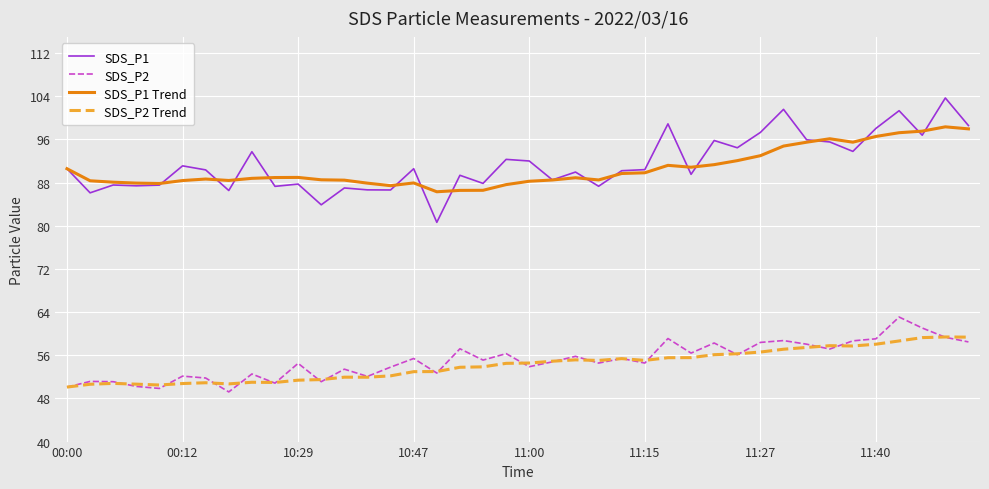

What is the smallest value displayed?

49.2